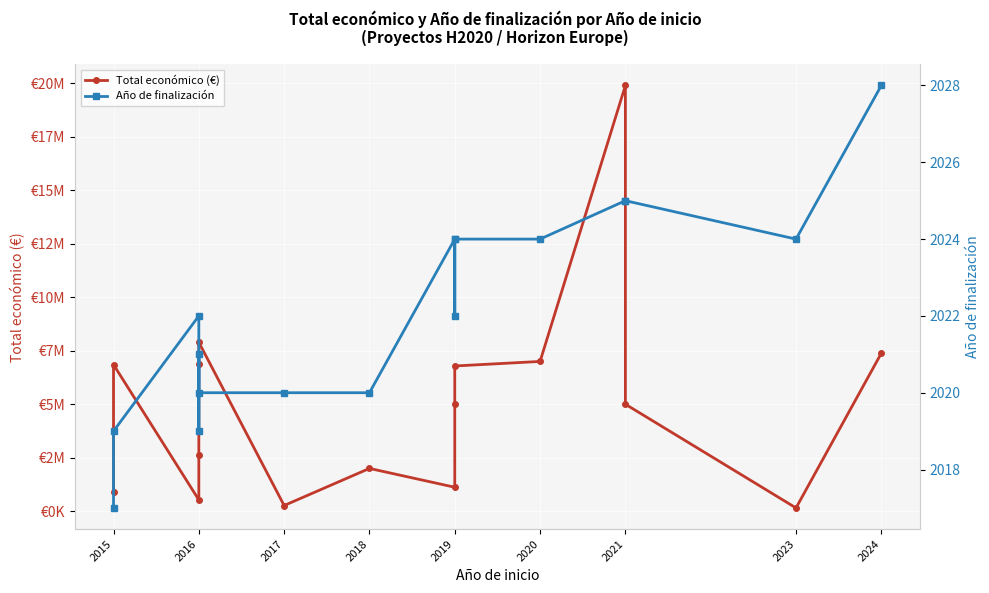

What is the value of the Total económico (€) point at the 11th from the left?

6787075